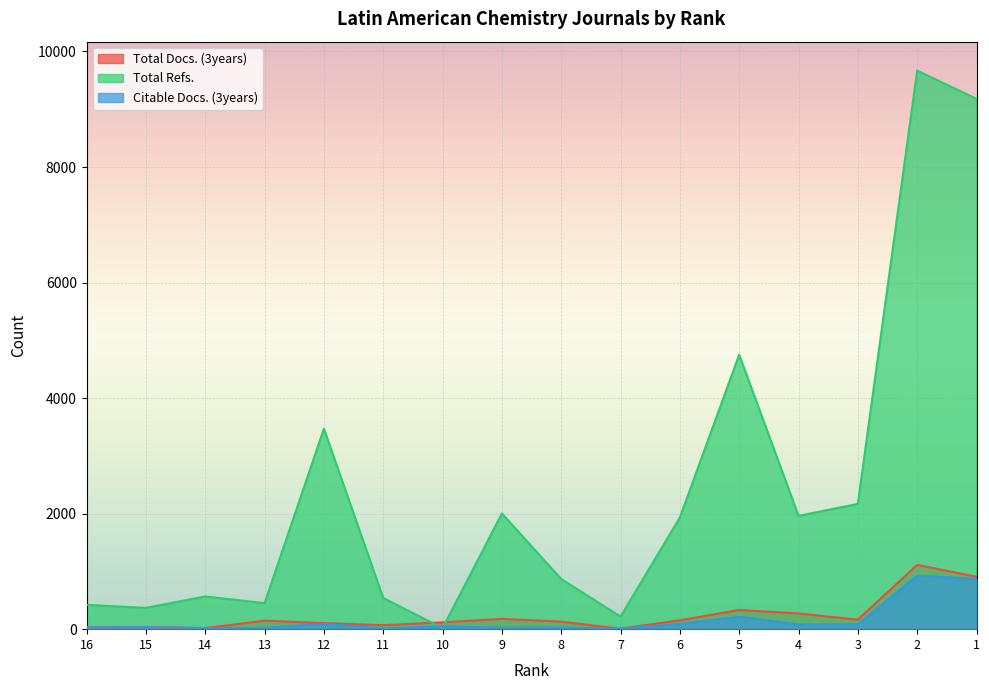

How many categories are shown in the chart?

16